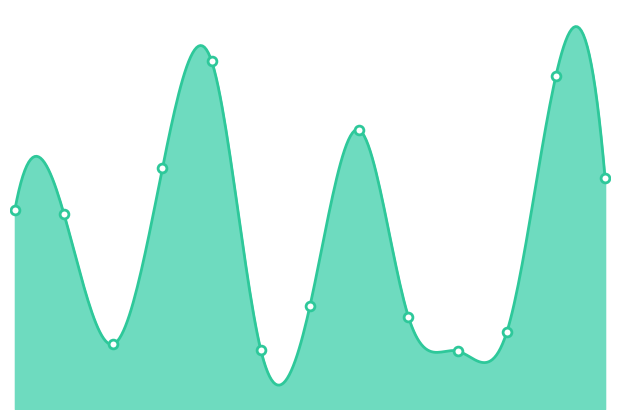

Which has a higher value, Harrisville or Walpole?

Walpole